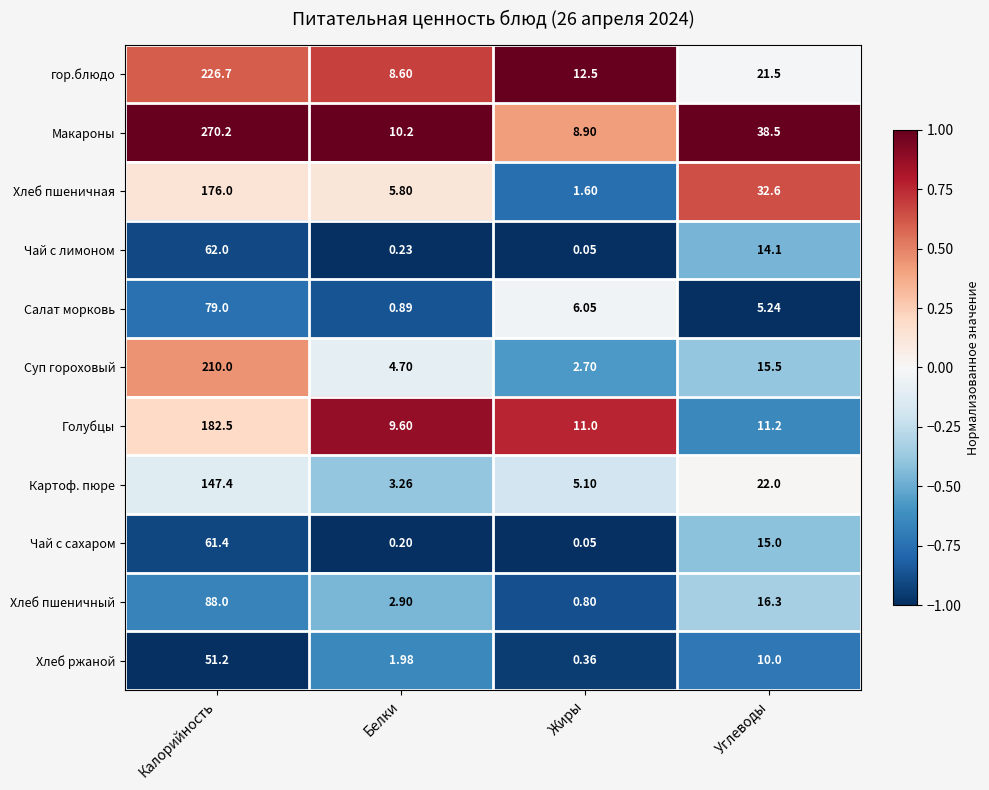

At which label does Чай с сахаром first exceed 15?

Калорийность